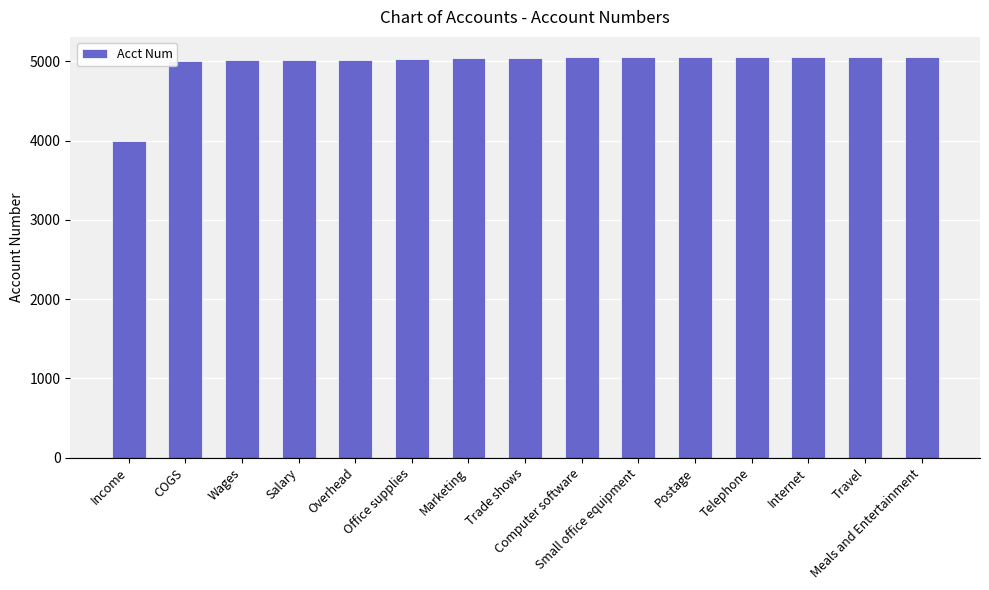

What is the value of the 5th bar from the left?

5022